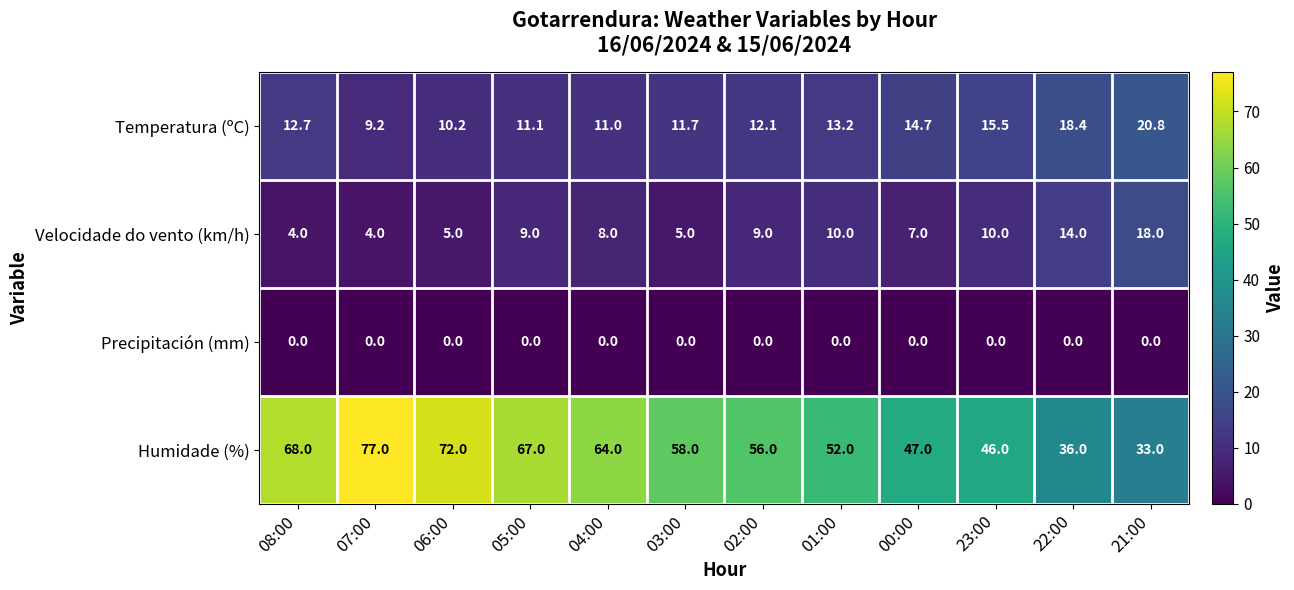

Which series has the widest spread of values?

Humidade (%)